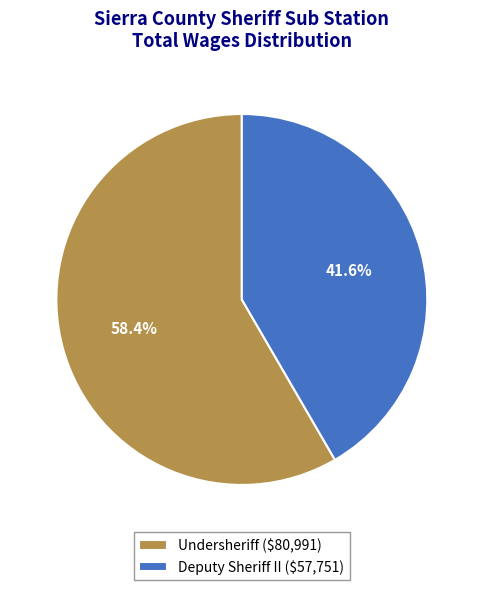

Rank the categories by value from lowest to highest.

Deputy Sheriff II, Undersheriff